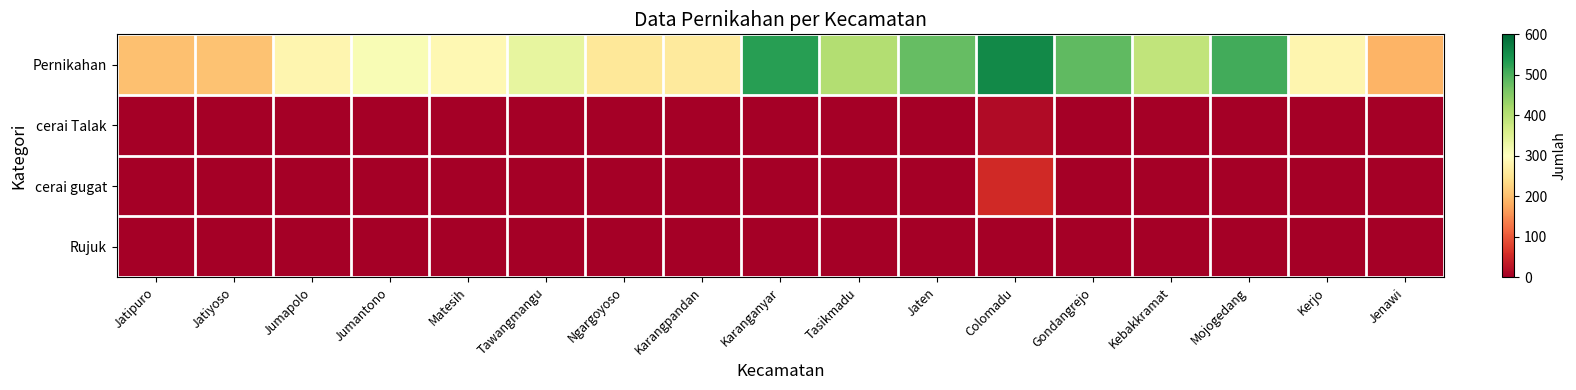

Rank the series by their maximum value, from lowest to highest.

Rujuk, cerai Talak, cerai gugat, Pernikahan